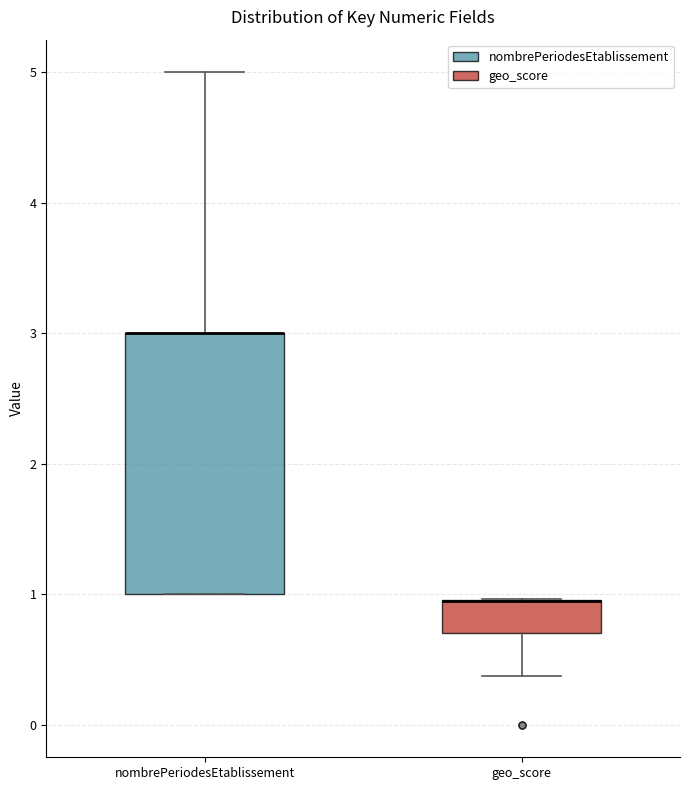

Reading left to right, read every box against the y-axis: the position of its median line, the range the box covers, and the ends of its whiskers. The values are not printed on the chart, so give them approximately, as read against the axis.

nombrePeriodesEtablissement: median 3.0 (drawn on the box's upper edge), box 1.0 to 3.0, whiskers 1.0 to 5.0
geo_score: median 1.0 (drawn on the box's upper edge), box 0.7 to 1.0, whiskers 0.4 to 1.0